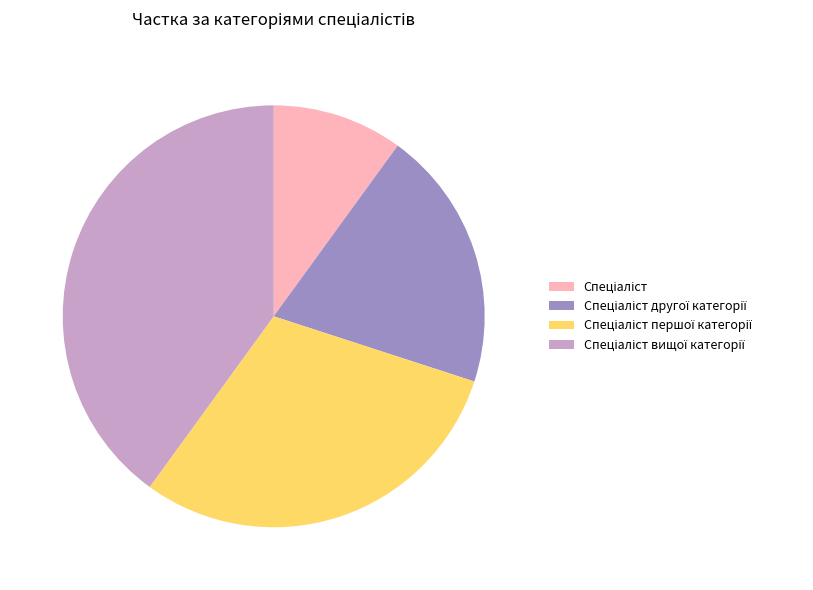

Is there a majority slice in this chart?

No